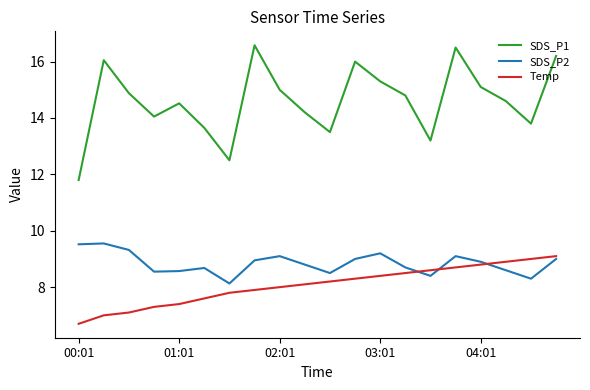

What is the lowest value of the SDS_P2 series?

8.1